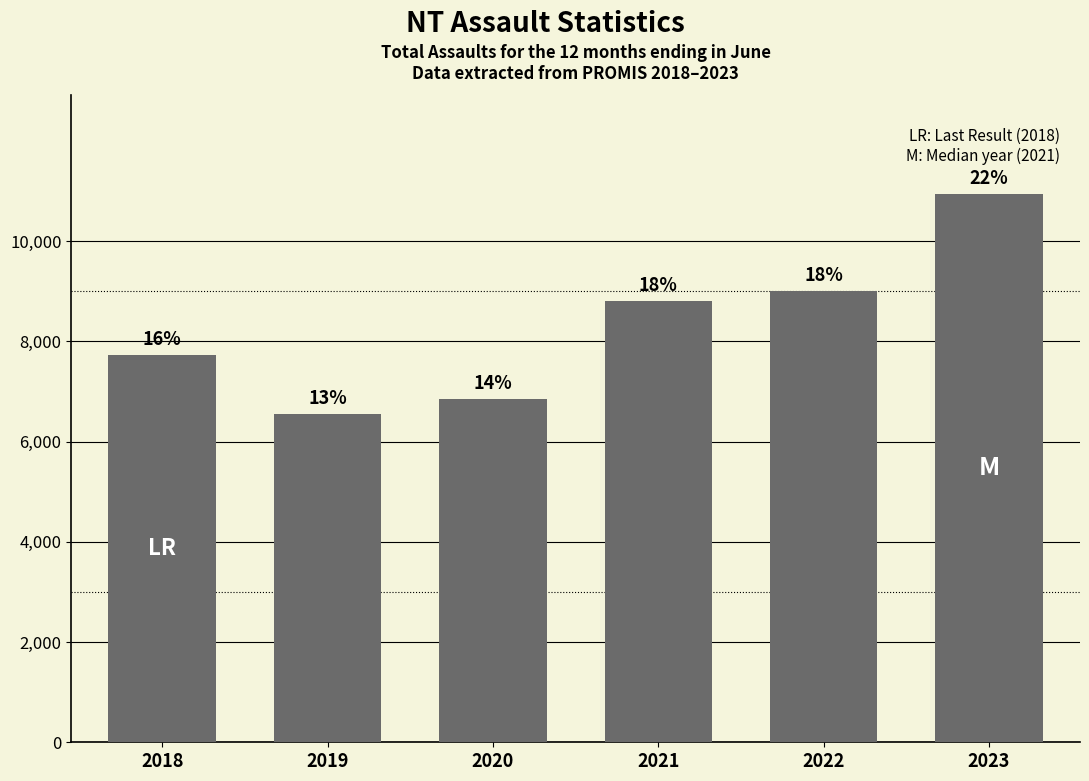

How many bars are there in total?

6